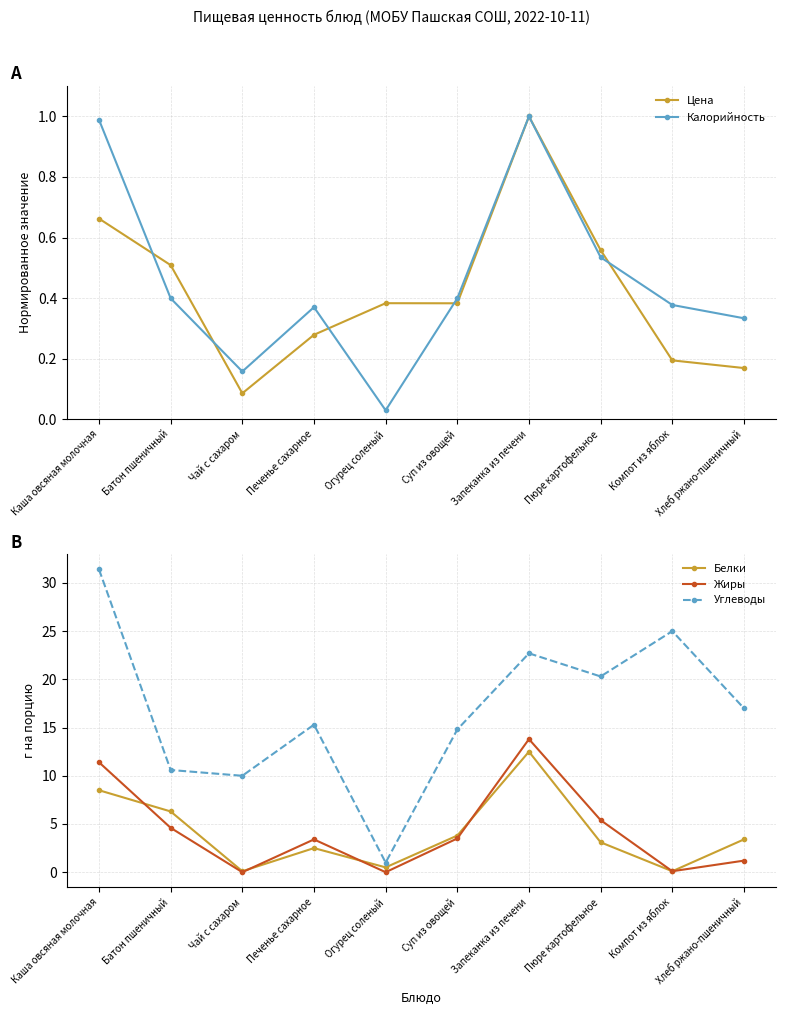

At which category does Цена reach its first local valley?

Чай с сахаром